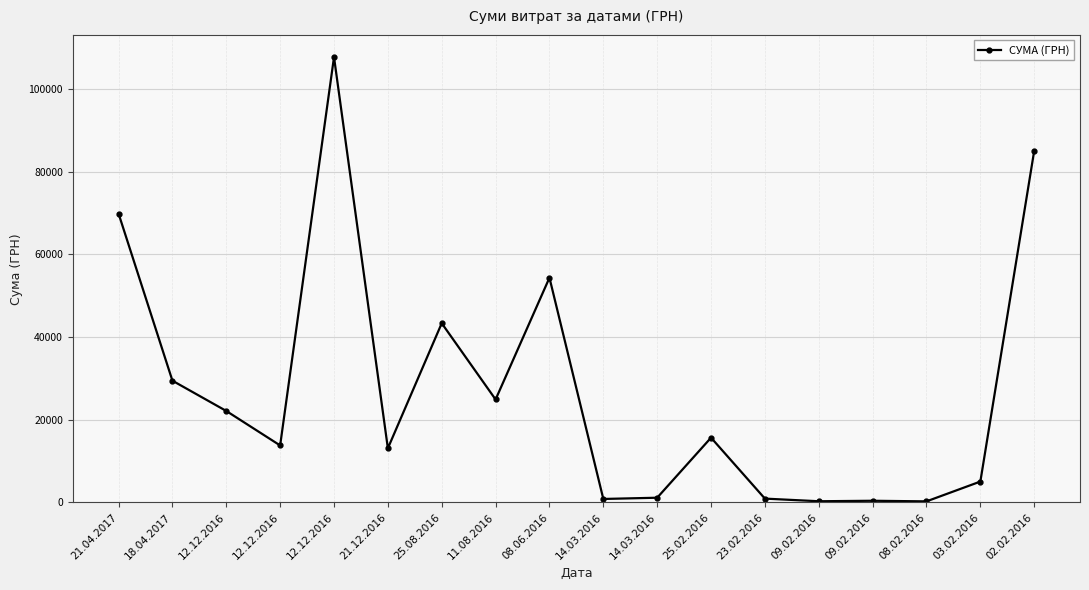

What is the value of the 5th point from the left?

22122.9